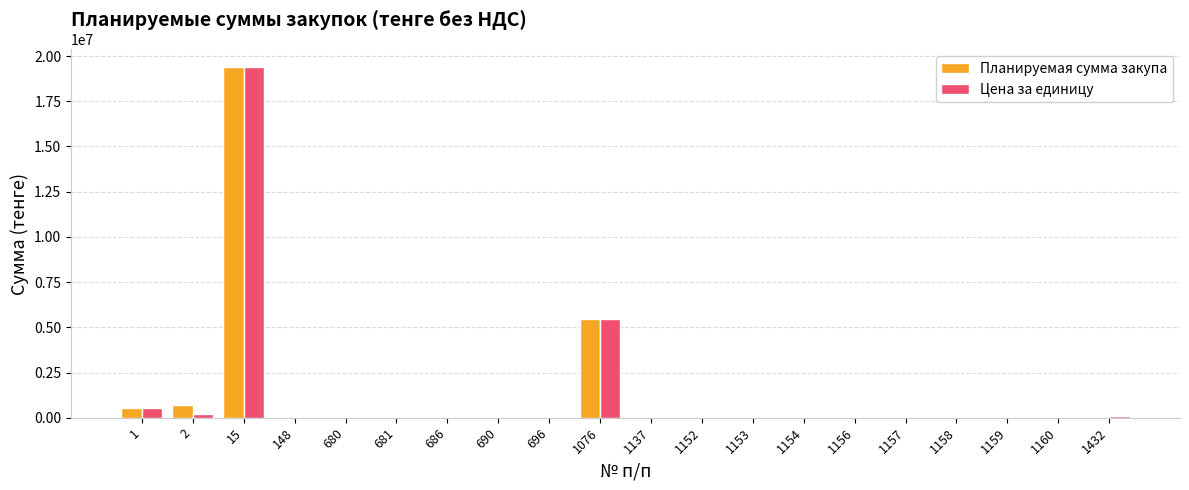

The value of Цена за единицу at 15 is 19392851. True or false?

True